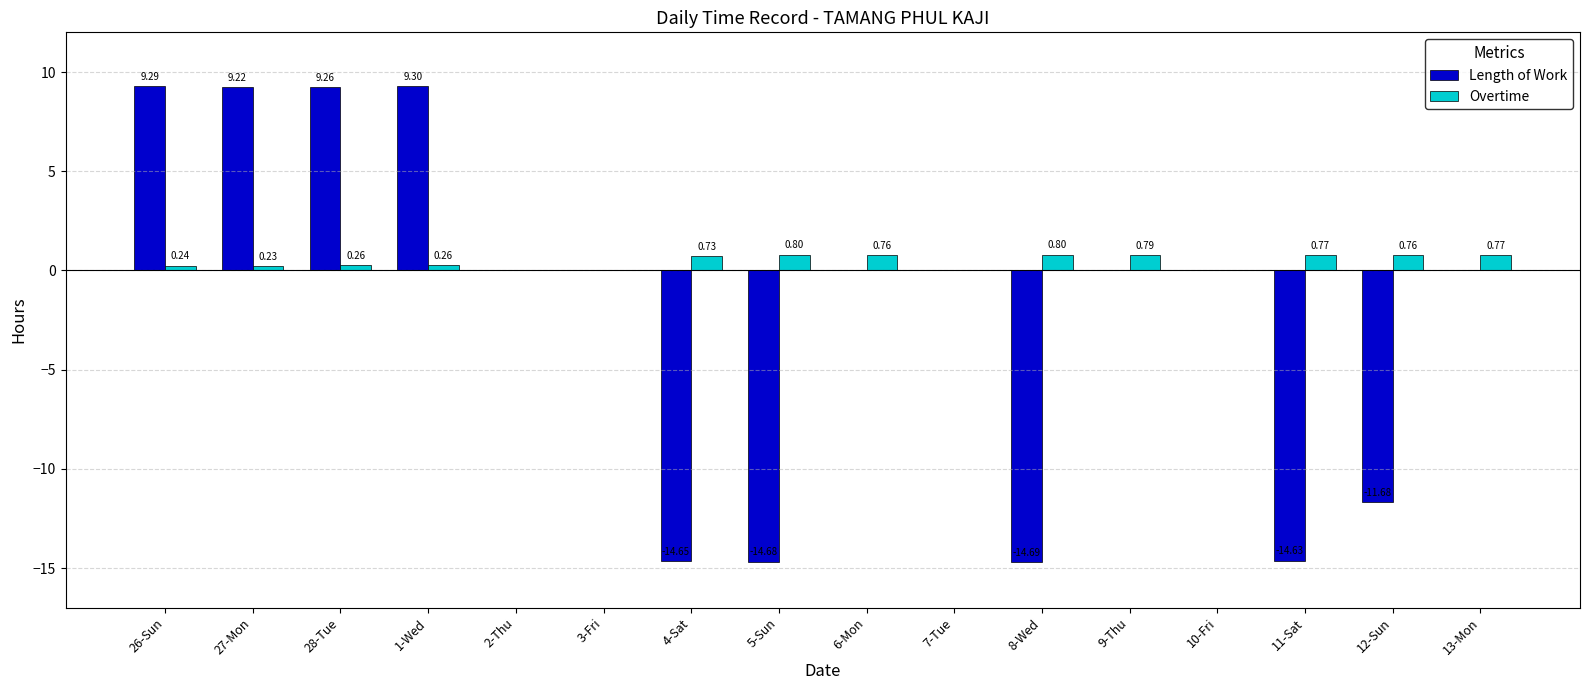

What is the total value across all series at 8-Wed?

-13.9